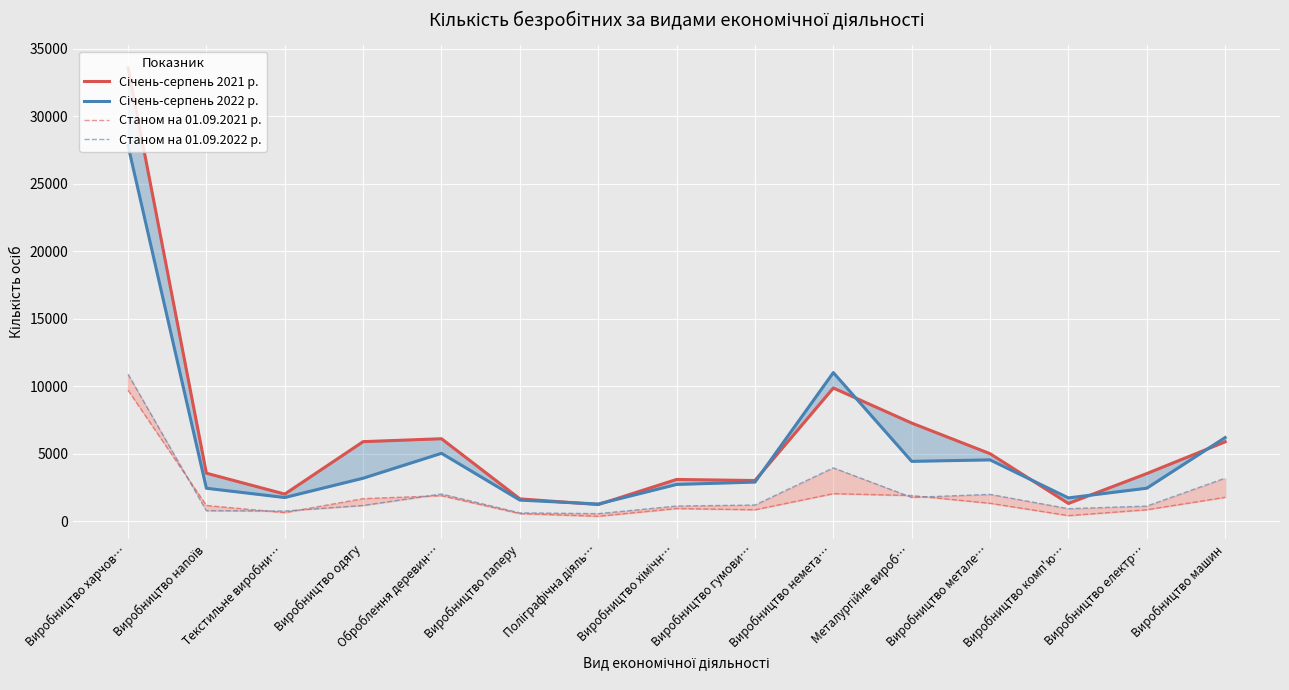

How many interior local valleys does the Станом на 01.09.2022 р. series have?

4